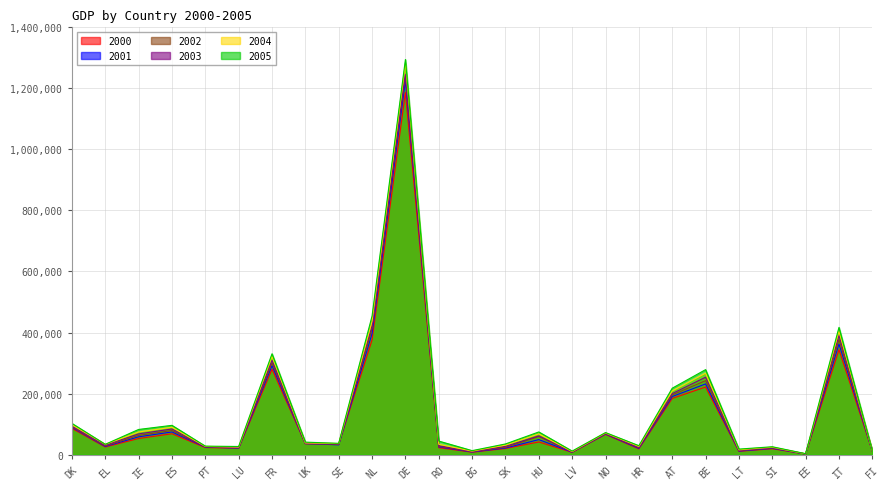

True or false: 2000 and 2002 cross at least once.

False